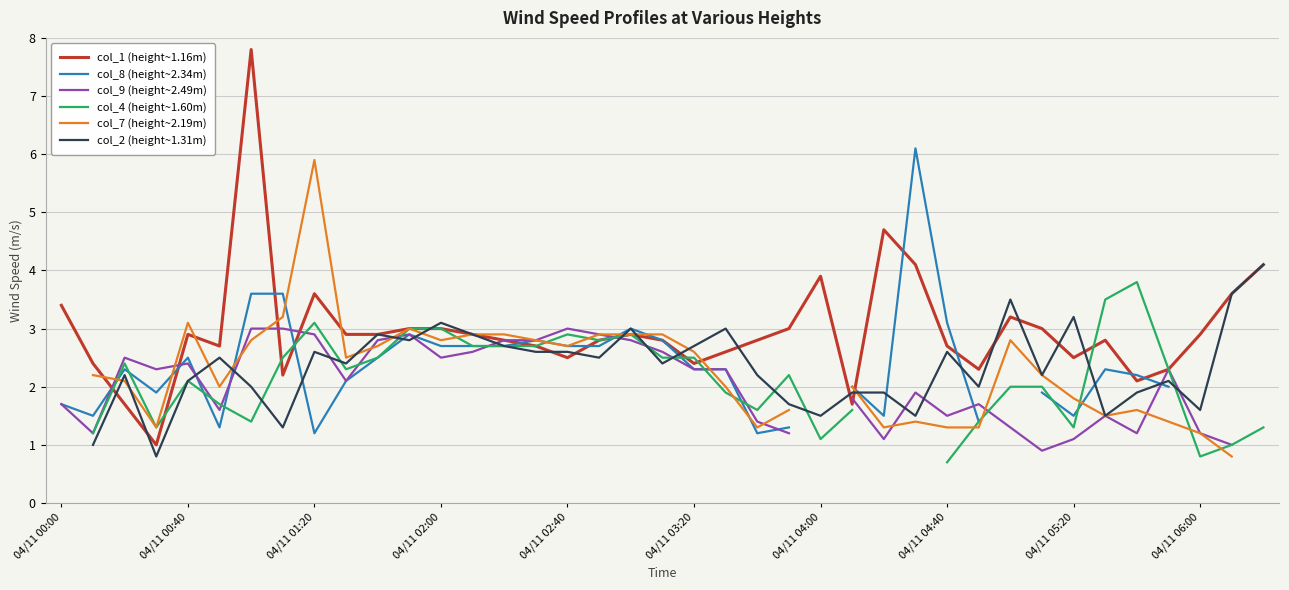

How many intersections are there between col_8 (height~2.34m) and col_9 (height~2.49m)?

10